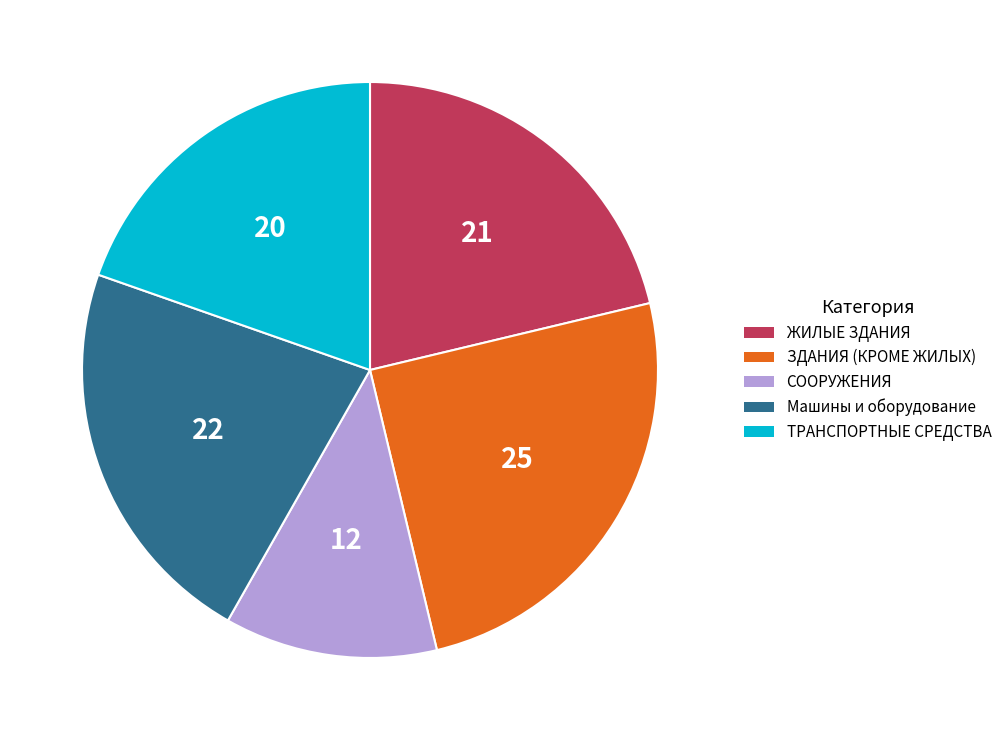

Is there a majority slice in this chart?

No